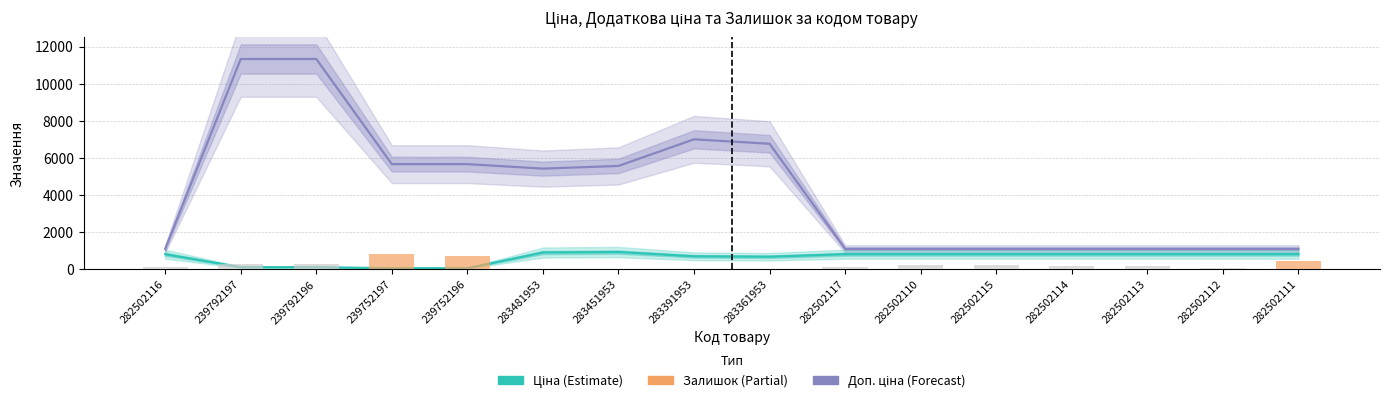

Is it true that Доп. ціна equals 7004.3 at 283391953?

True